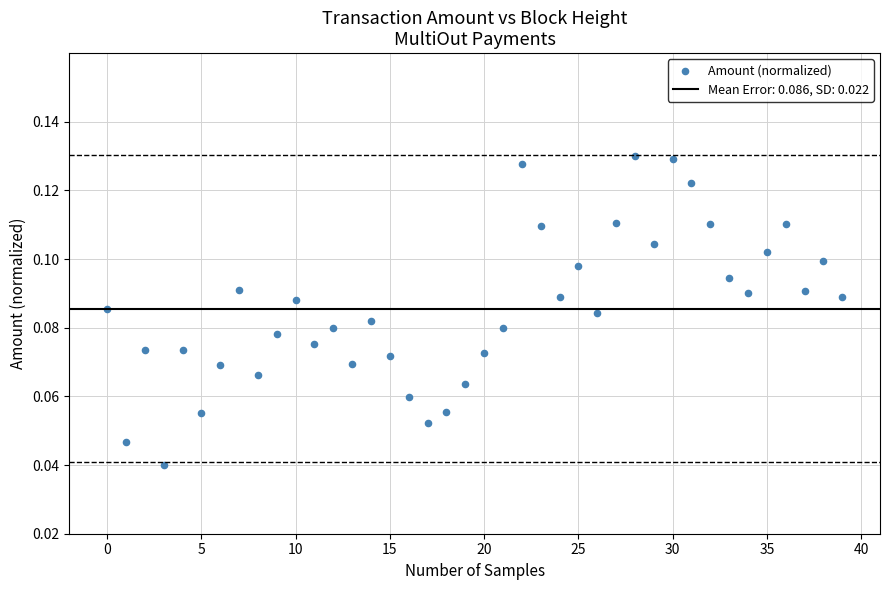

How many data points are displayed?

40